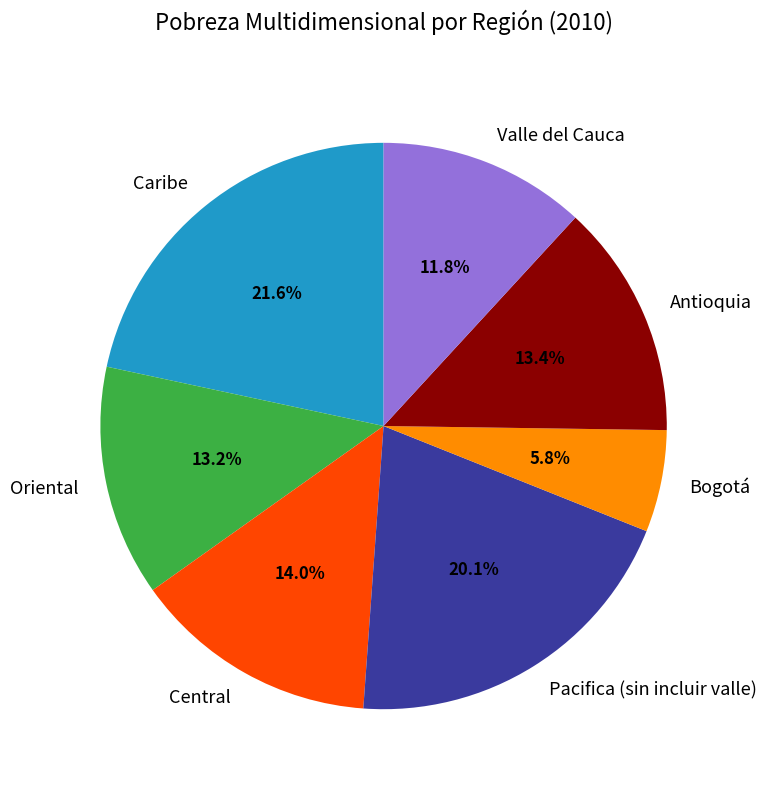

What portion of the pie excludes Caribe?

78.4%